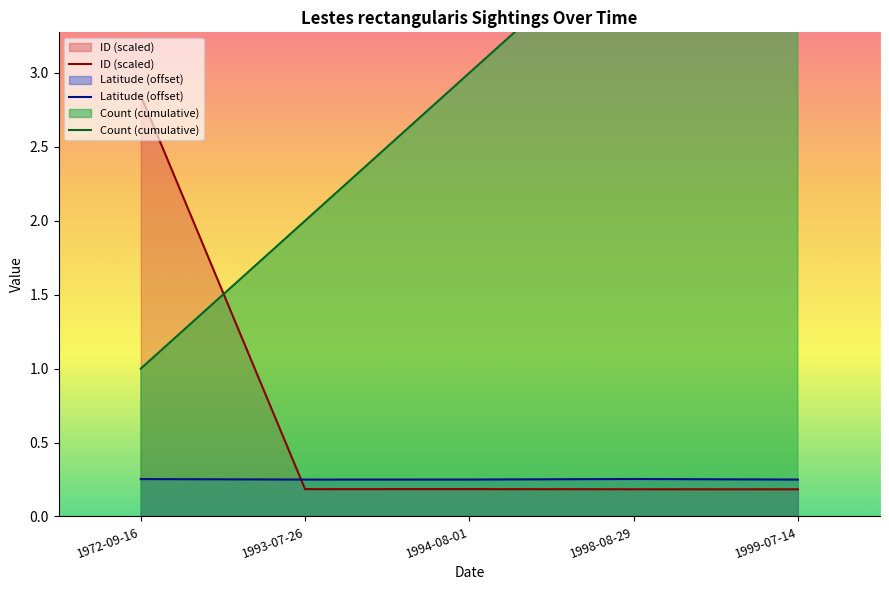

What are all the series names shown in the legend?

ID (scaled), Latitude (offset), Count (cumulative)